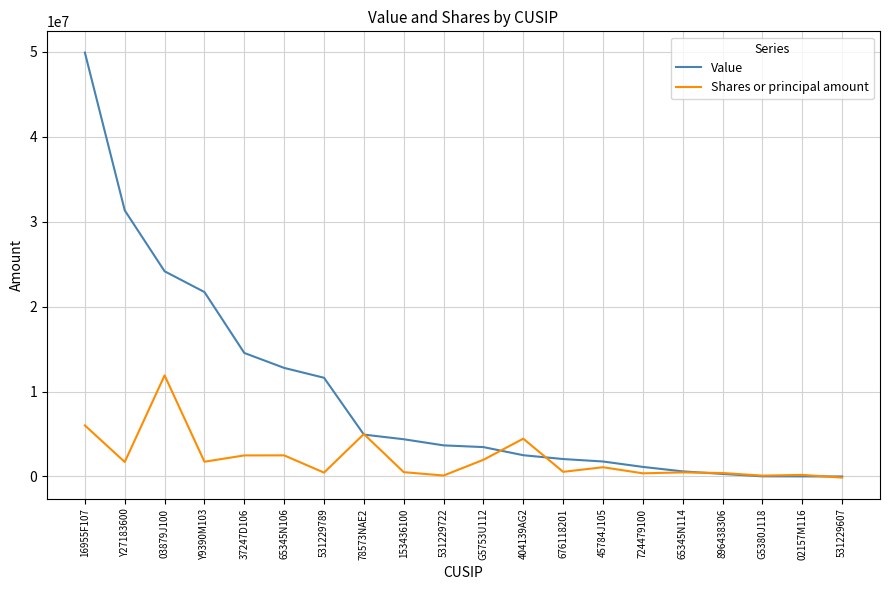

What is the average value of the Value series?

9540002